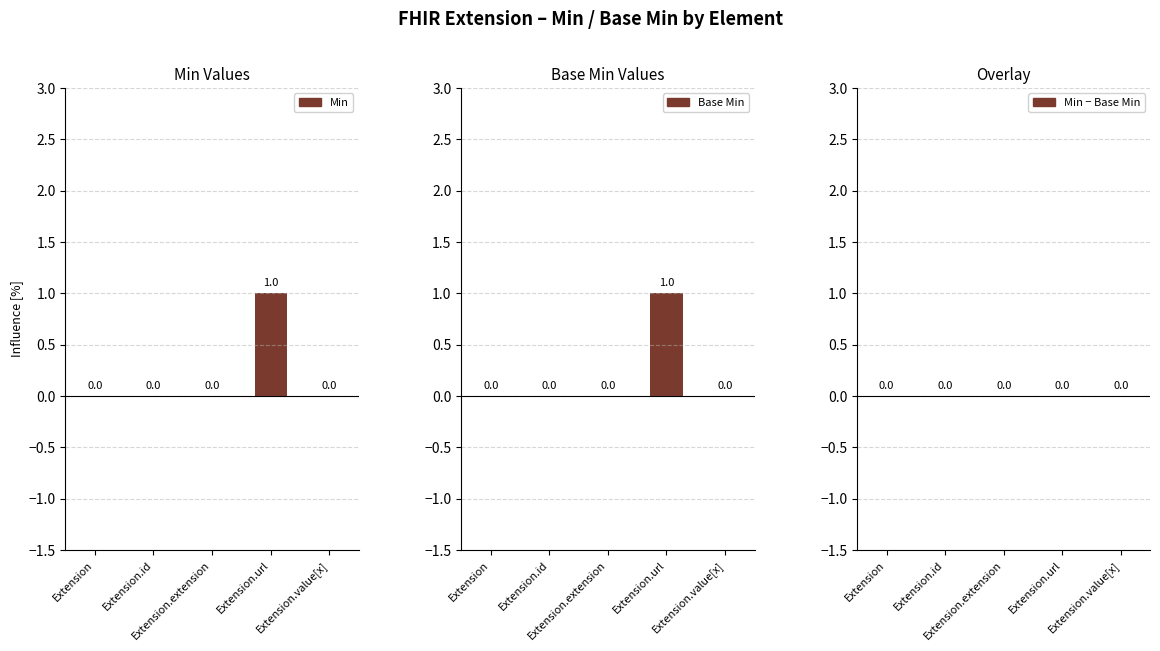

Reading right to left, what are all the values shown in this chart?

Min: 0	1	0	0	0
Base Min: 0	1	0	0	0
Min − Base Min: 0	0	0	0	0